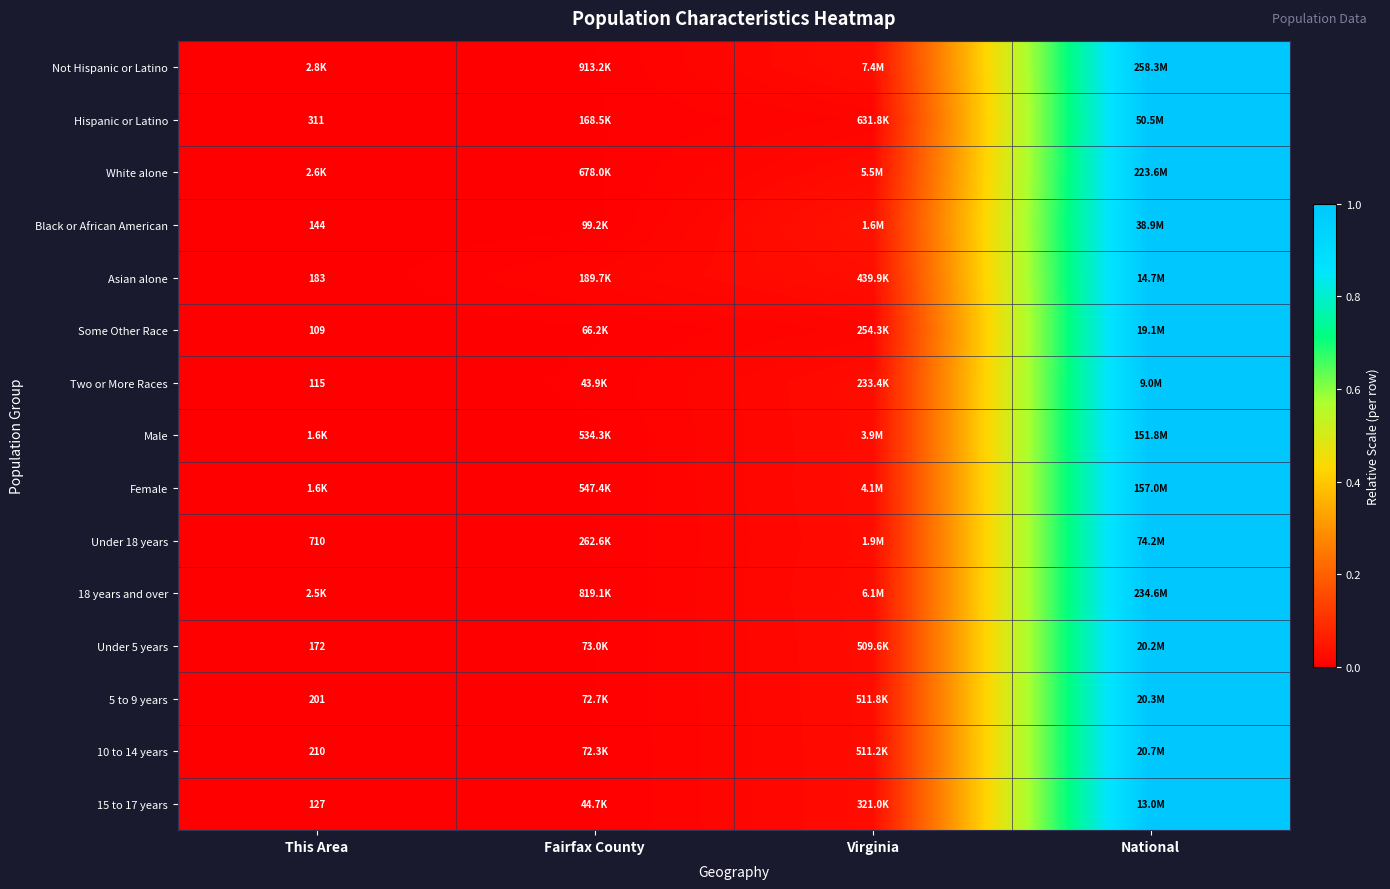

Is the value of Under 18 years at This Area greater than the value of Female at Virginia?

No